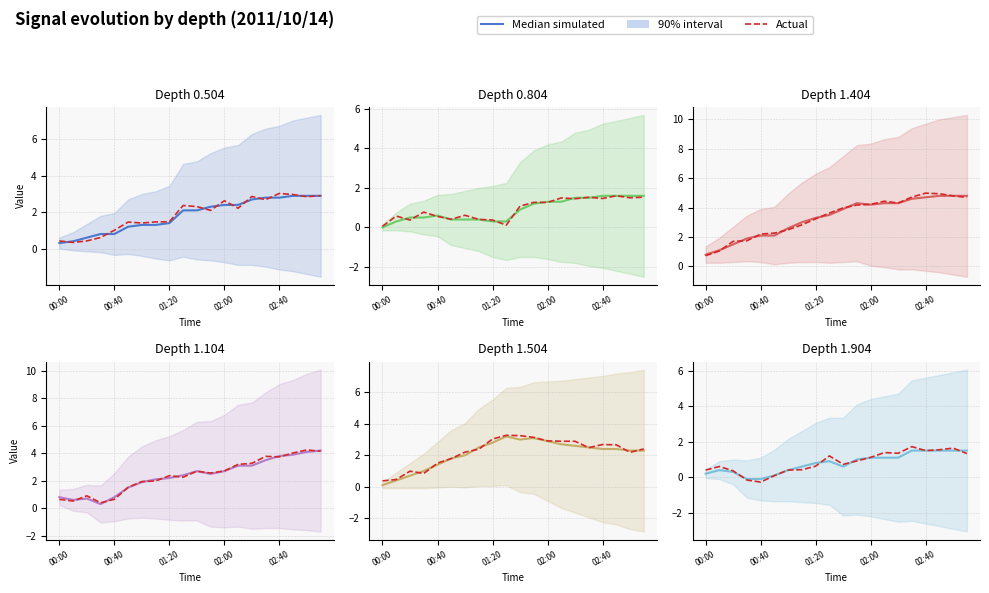

Is this an area chart (filled region under the line)?

No